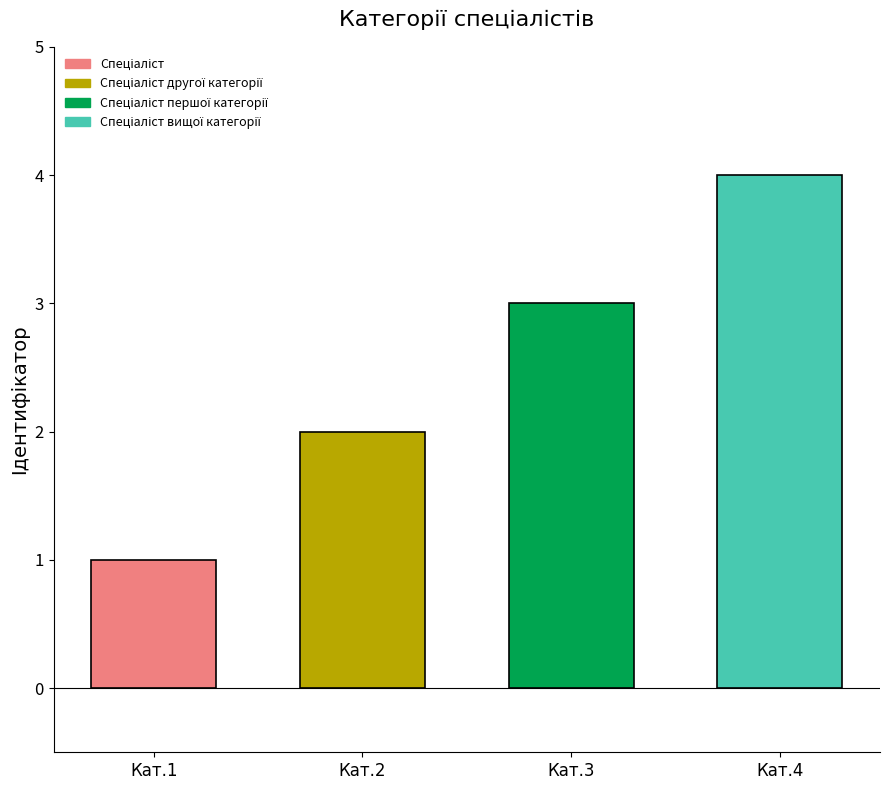

How many bars are there in total?

4